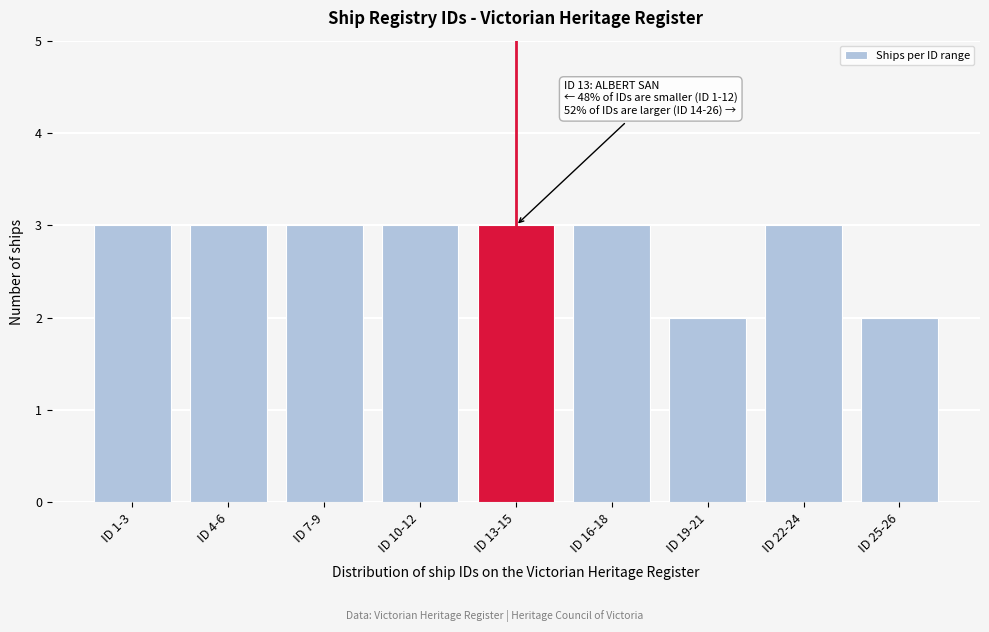

Reading left to right, transcribe all the data shown in this chart.

ID 1-3=3	ID 4-6=3	ID 7-9=3	ID 10-12=3	ID 13-15=3	ID 16-18=3	ID 19-21=2	ID 22-24=3	ID 25-26=2